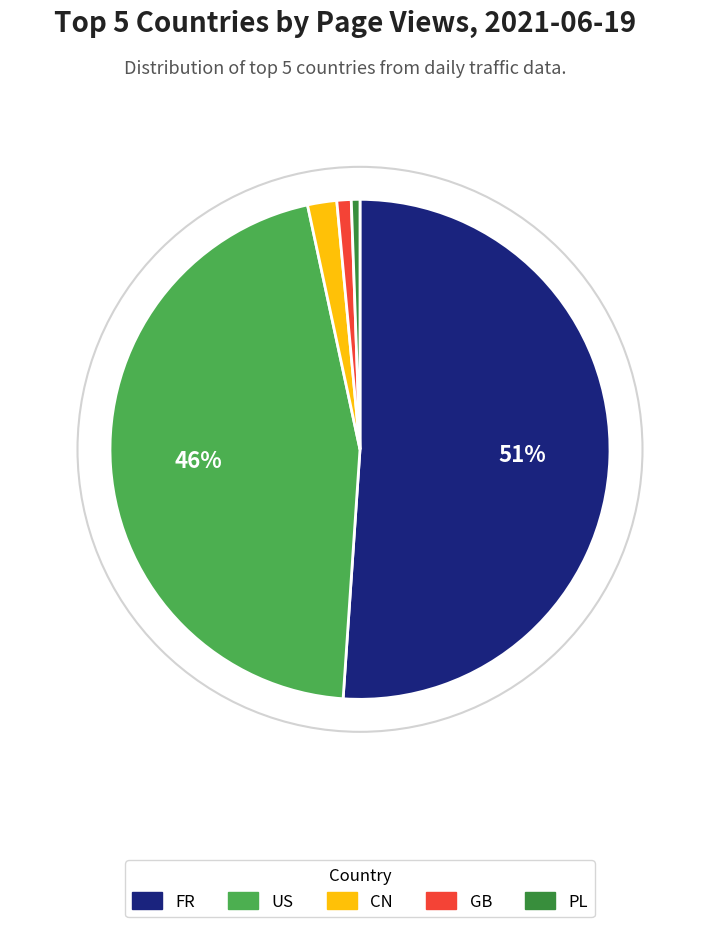

True or false: FR accounts for 36% of the total.

False